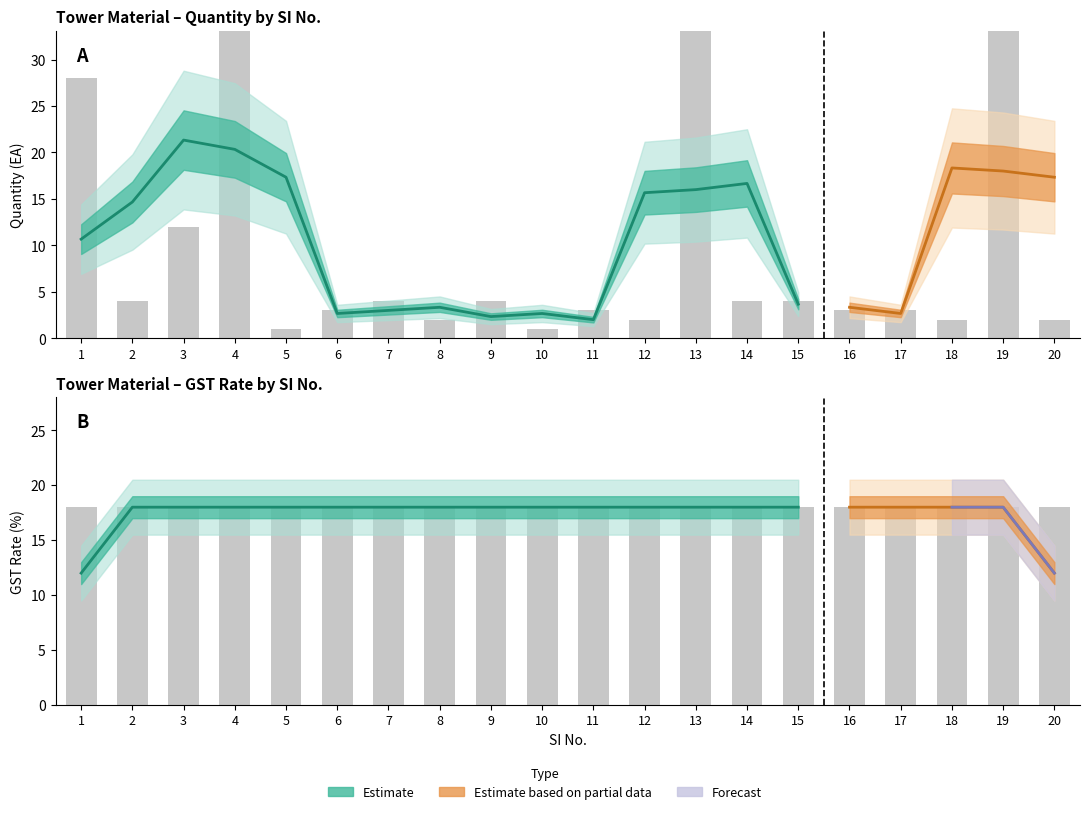

What is the difference between the maximum and minimum values in the Qty (bar) series?

49